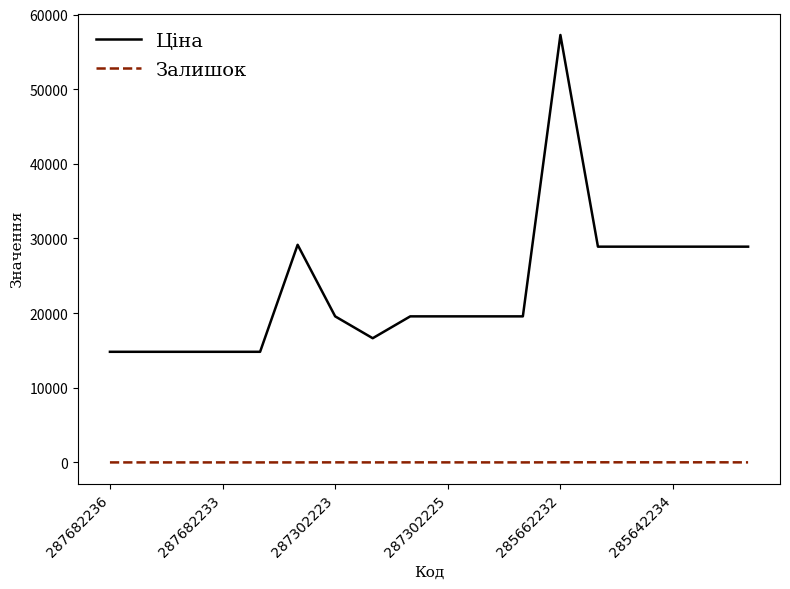

Which series has the widest spread of values?

Ціна